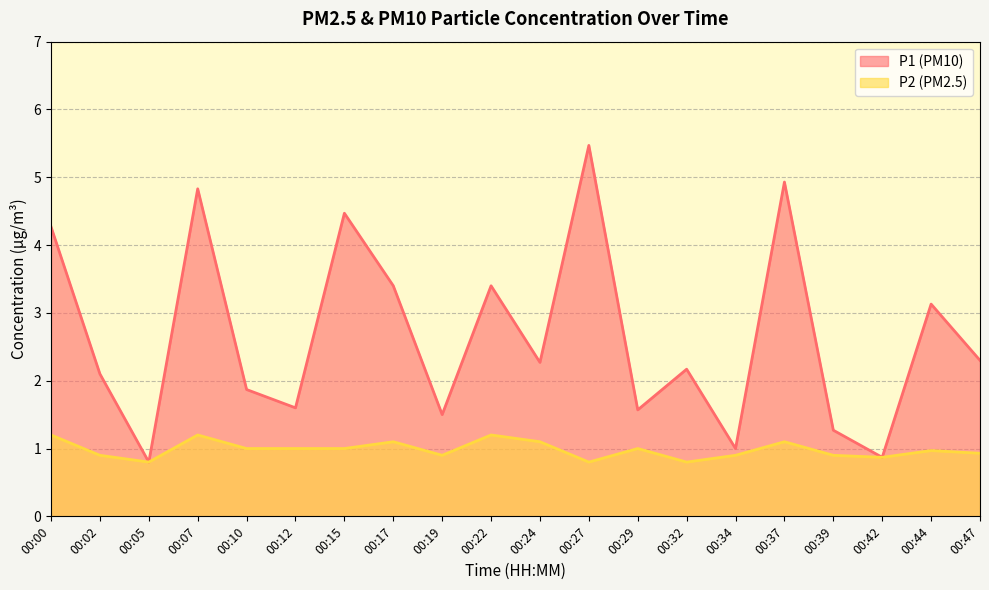

How many lines are shown in the chart?

2